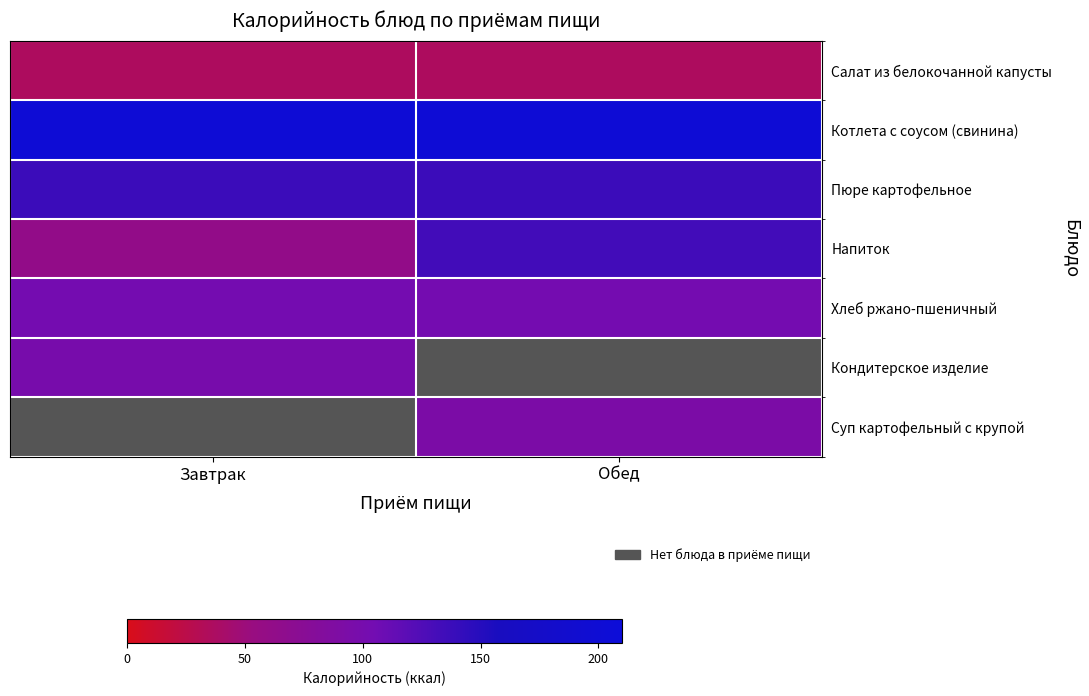

The Котлета с соусом (свинина) series shows 77.2 at Завтрак. True or false?

False